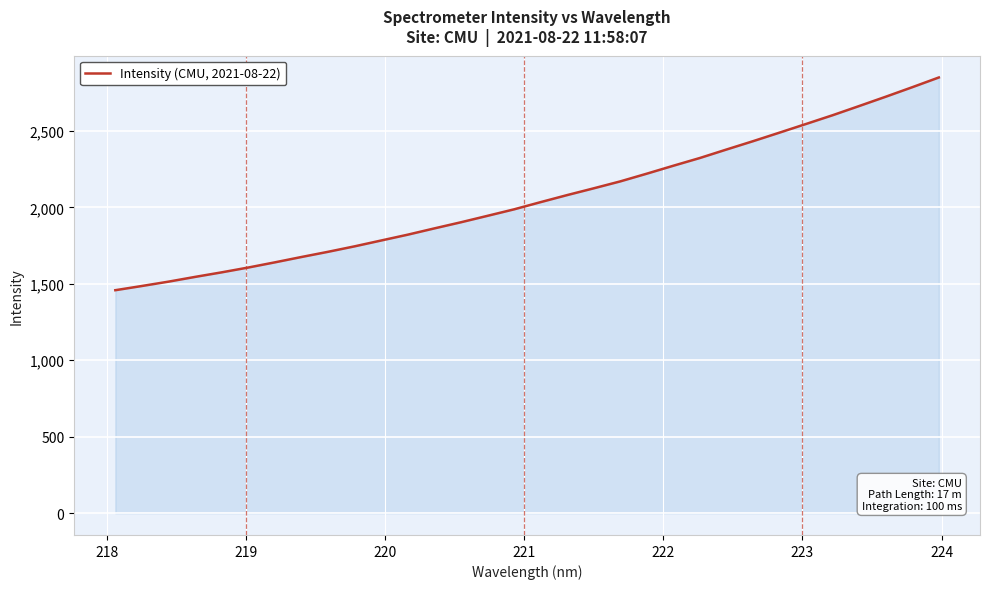

True or false: there are more than 1 points higher than both neighbors.

False